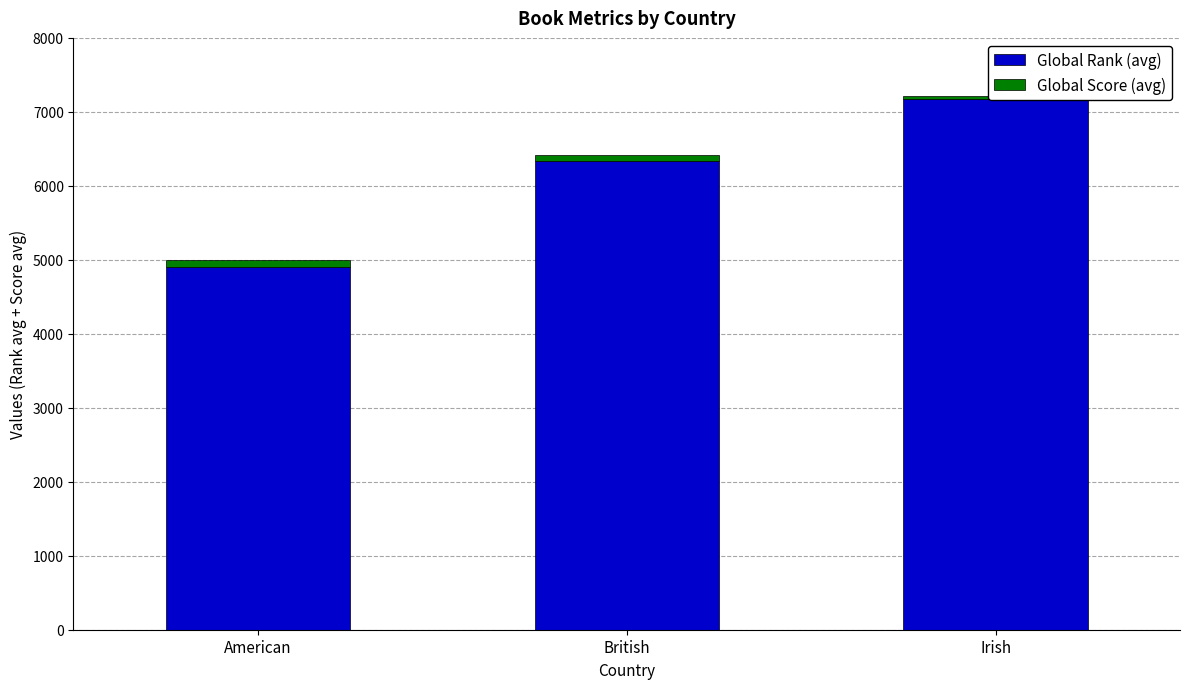

Reading left to right, transcribe all the data shown in this chart.

Global Rank (avg): American=4908	British=6341	Irish=7175
Global Score (avg): American=85	British=77	Irish=45